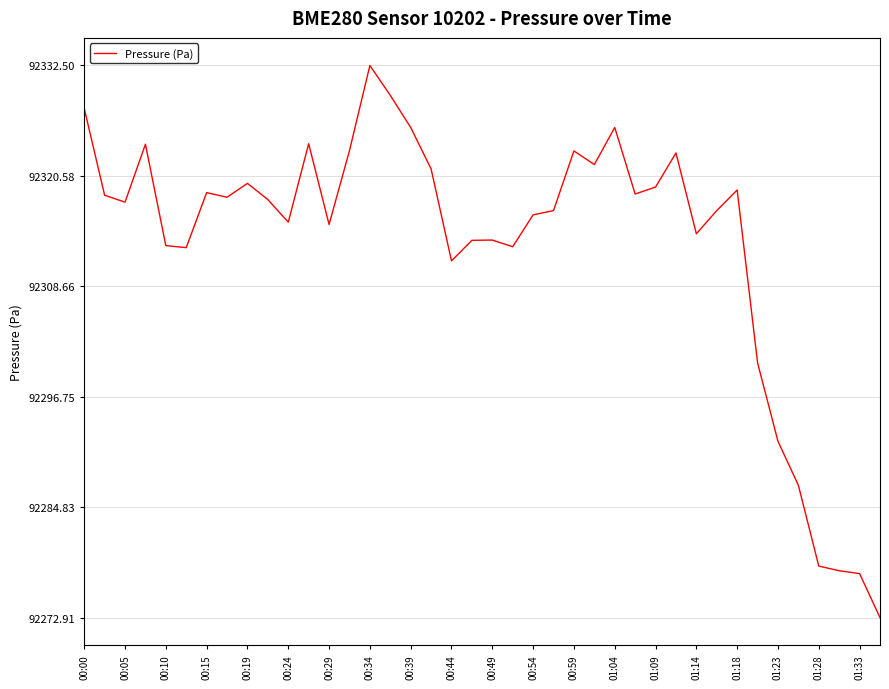

What is the smallest value displayed?

92272.9